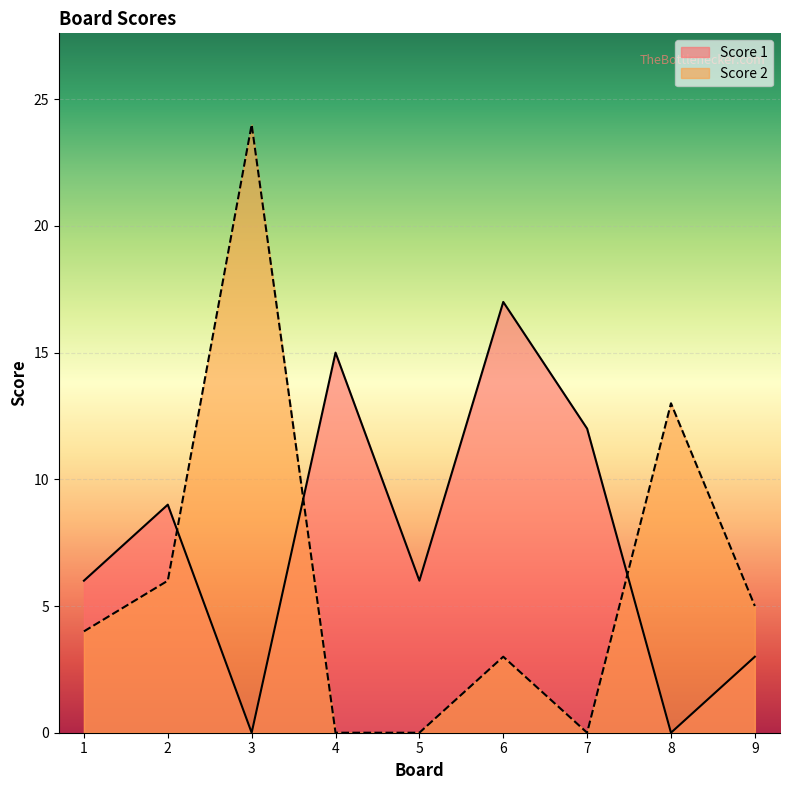

What is the difference between the maximum and second lowest values in the Score 2 series?

24